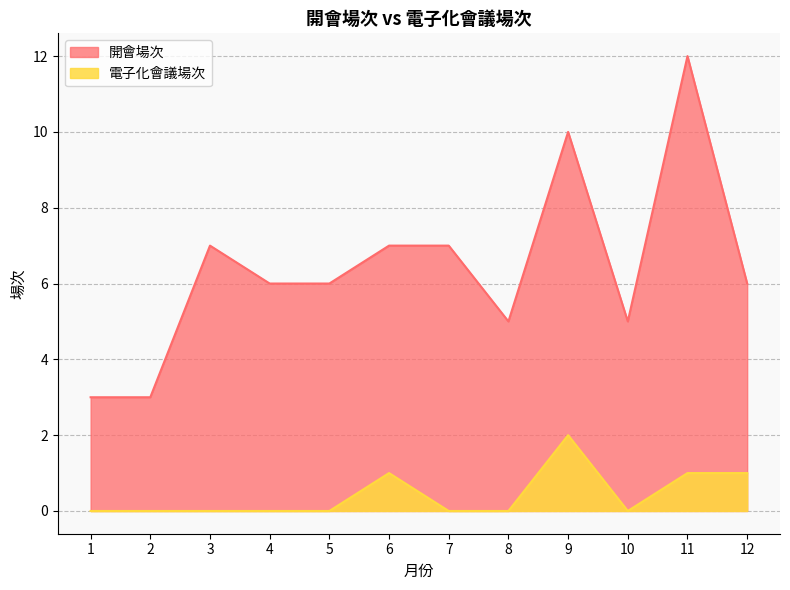

List the series in order of their overall mean, lowest first.

電子化會議場次, 開會場次